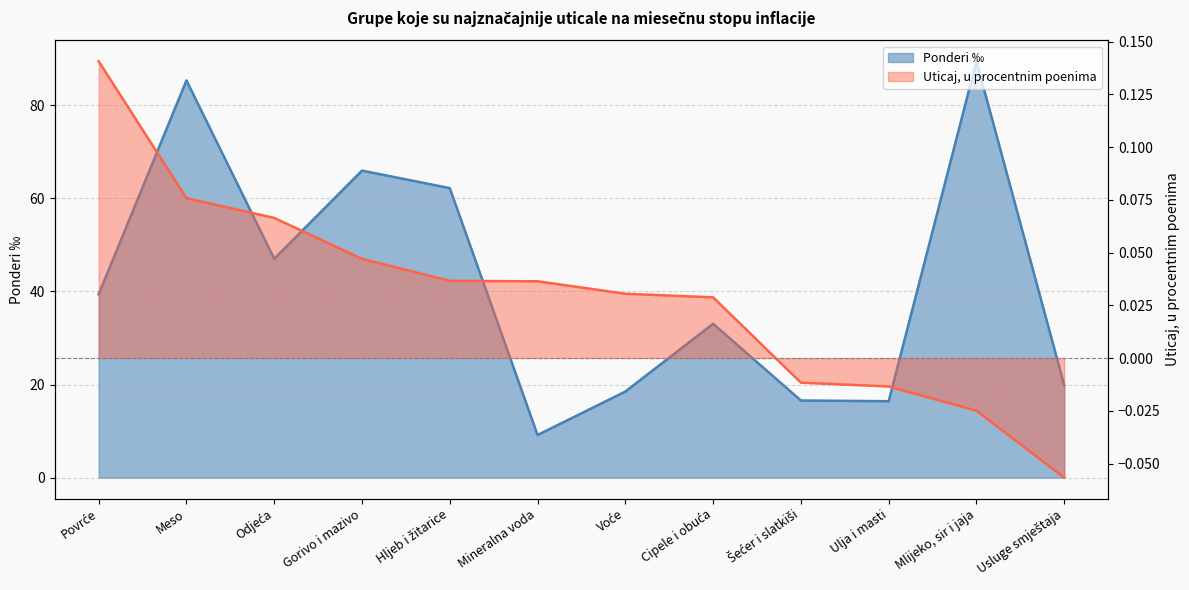

Is it true that Ponderi ‰ equals 62.2 at Hljeb i žitarice?

True